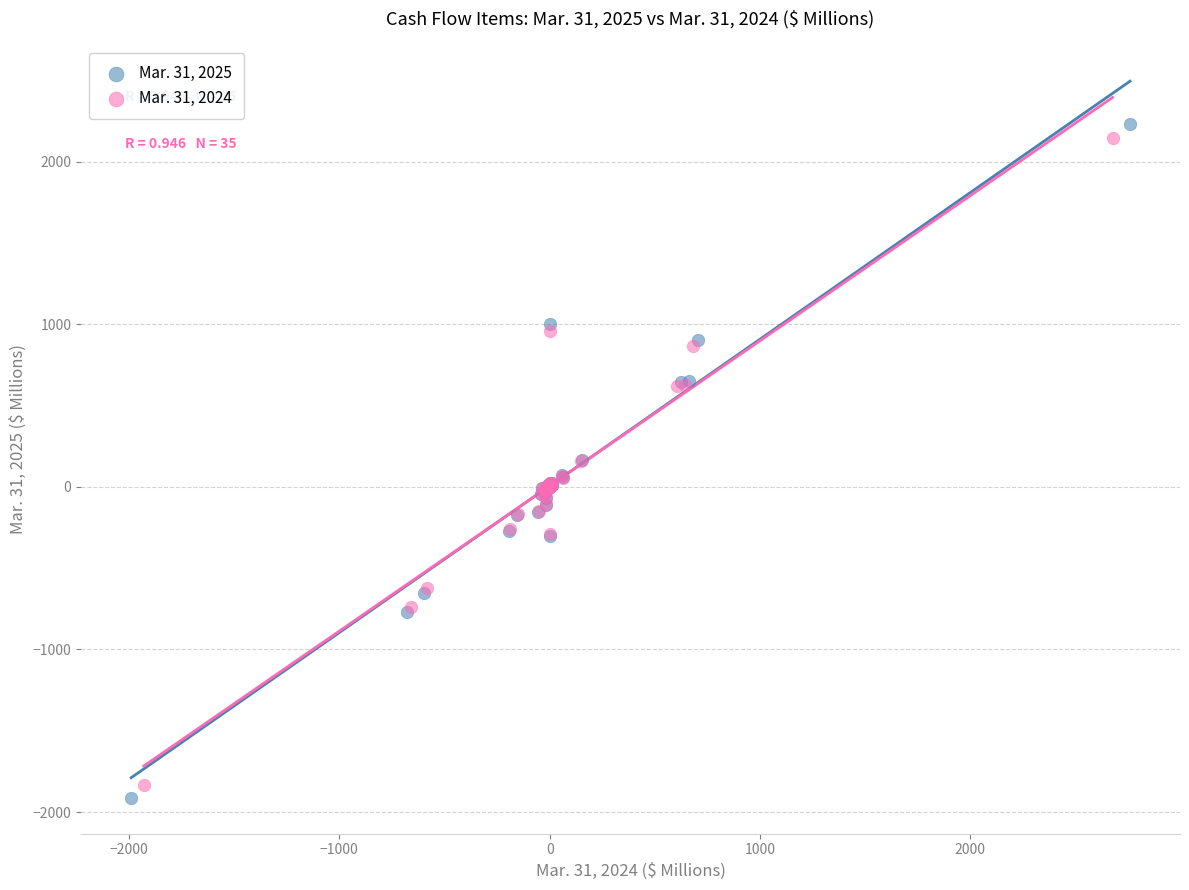

Which series has the widest spread of Y values?

Mar. 31, 2025